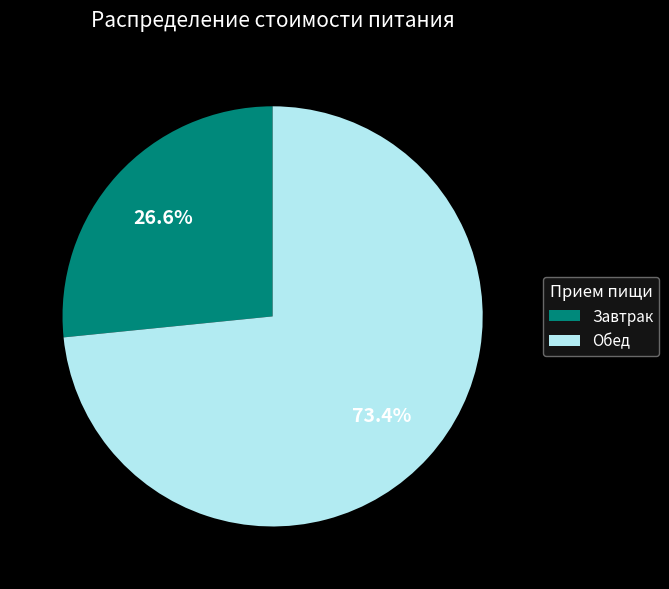

Rank the categories by value from highest to lowest.

Обед, Завтрак